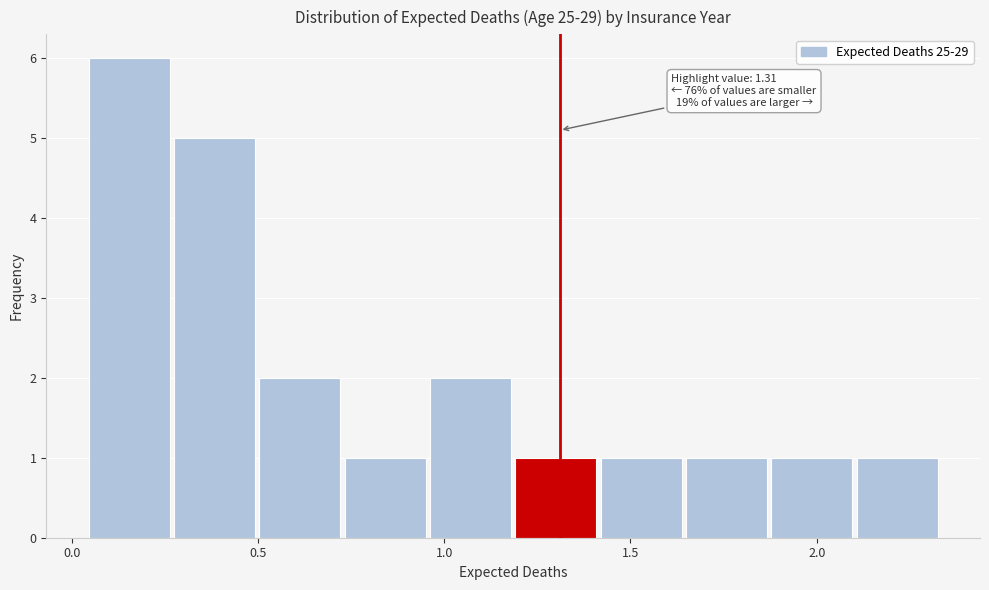

Over which range of the x-axis is the bar tallest?

0.05 to 0.25